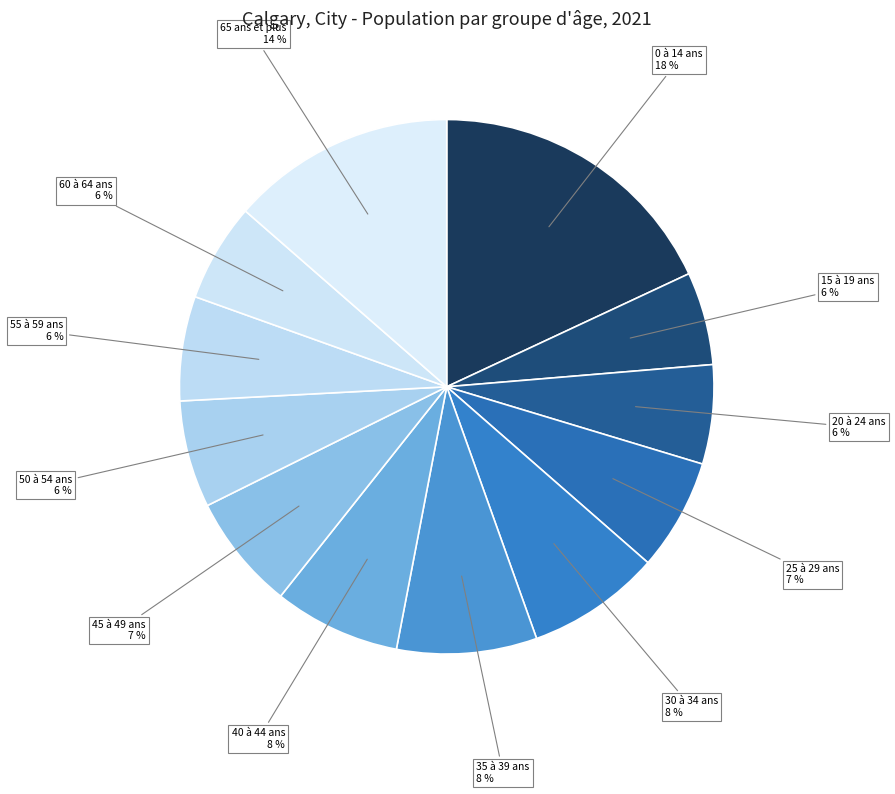

Which category has the biggest portion of the pie?

0 à 14 ans